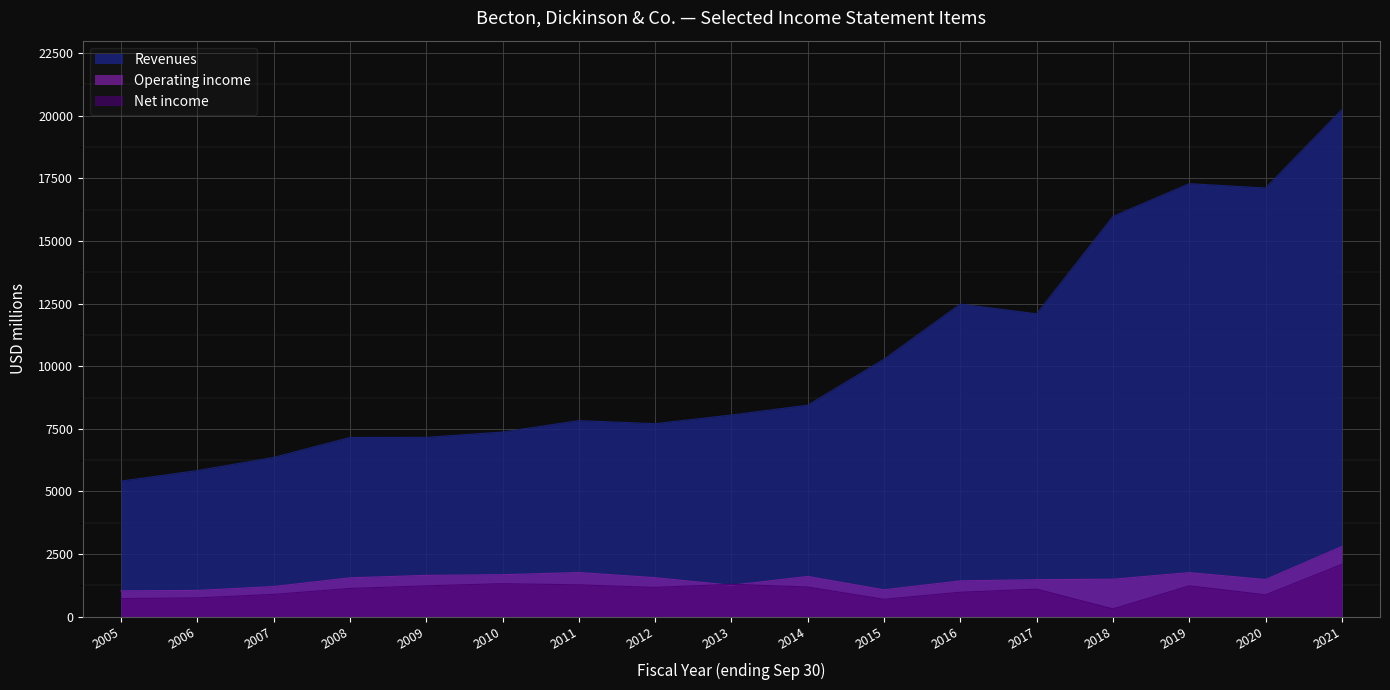

True or false: Revenues has a value of 17290 at 2019.

True